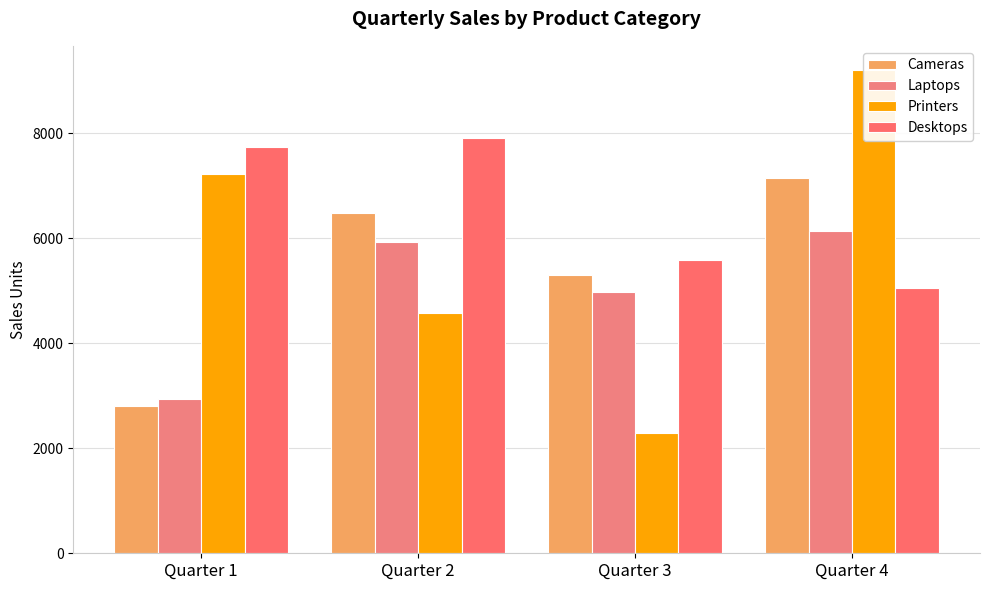

Reading left to right, extract all data points from this chart.

Cameras: Quarter 1=2802	Quarter 2=6490	Quarter 3=5306	Quarter 4=7143
Laptops: Quarter 1=2945	Quarter 2=5937	Quarter 3=4976	Quarter 4=6135
Printers: Quarter 1=7224	Quarter 2=4576	Quarter 3=2295	Quarter 4=9210
Desktops: Quarter 1=7744	Quarter 2=7906	Quarter 3=5592	Quarter 4=5062